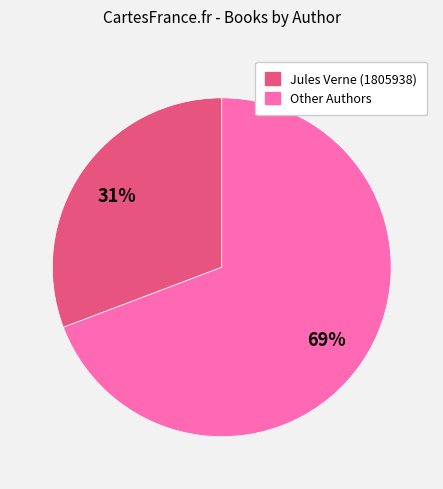

Is there a majority slice in this chart?

Yes